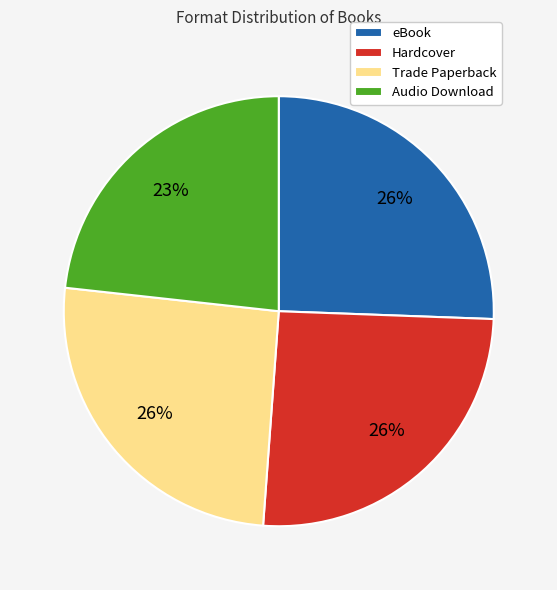

What is the ratio of the value at eBook to the value at Hardcover?

1.0